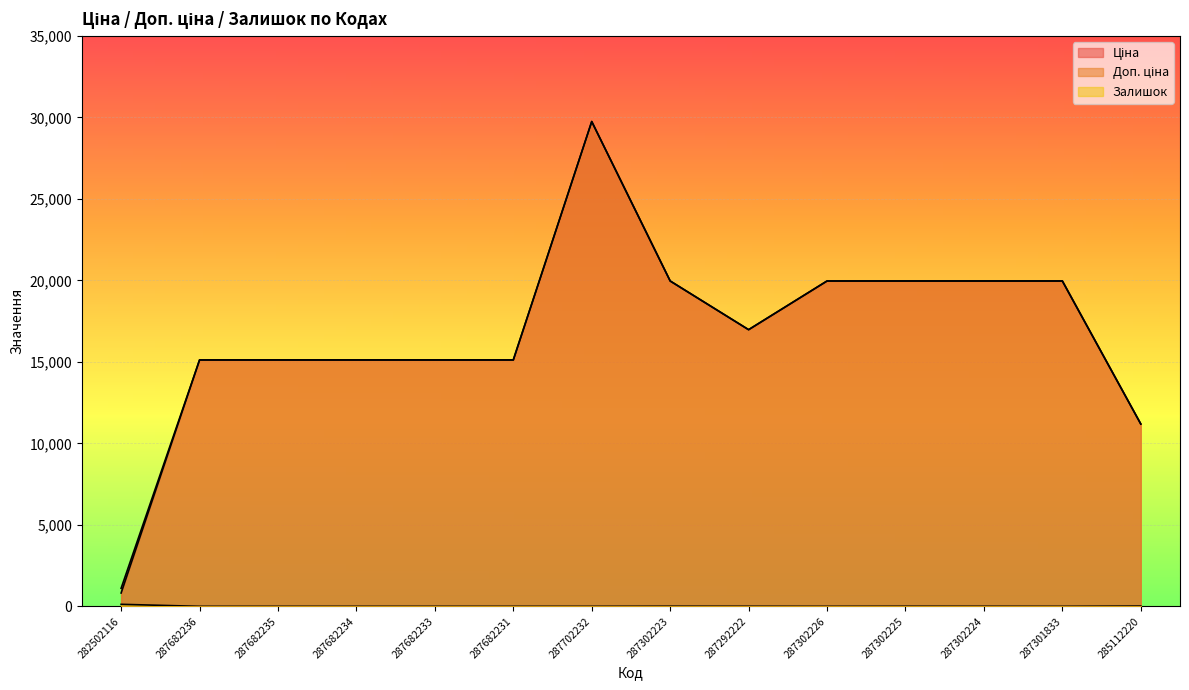

True or false: Залишок and Доп. ціна cross at least once.

False